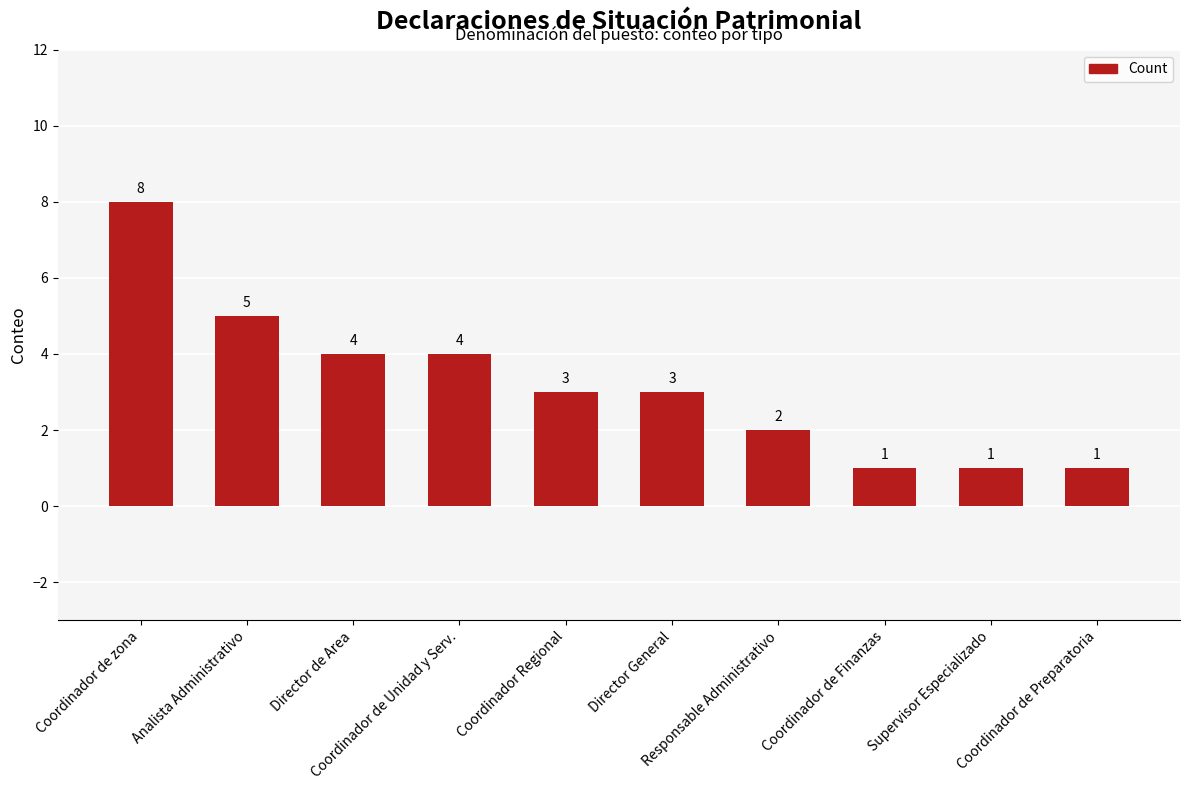

Is it true that the value at Coordinador de Preparatoria is 1?

True